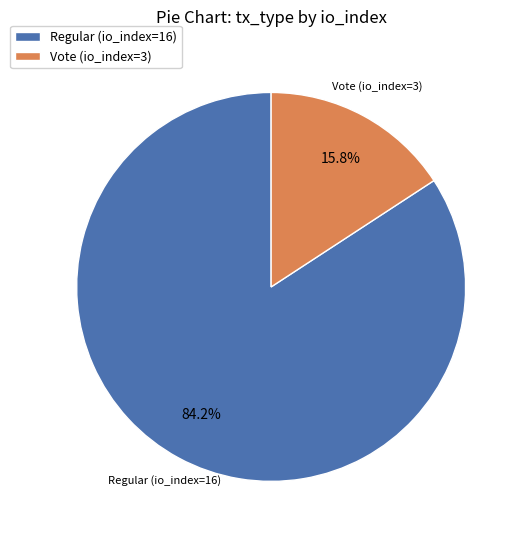

To the nearest percent, what portion does Regular (io_index=16) represent?

84%